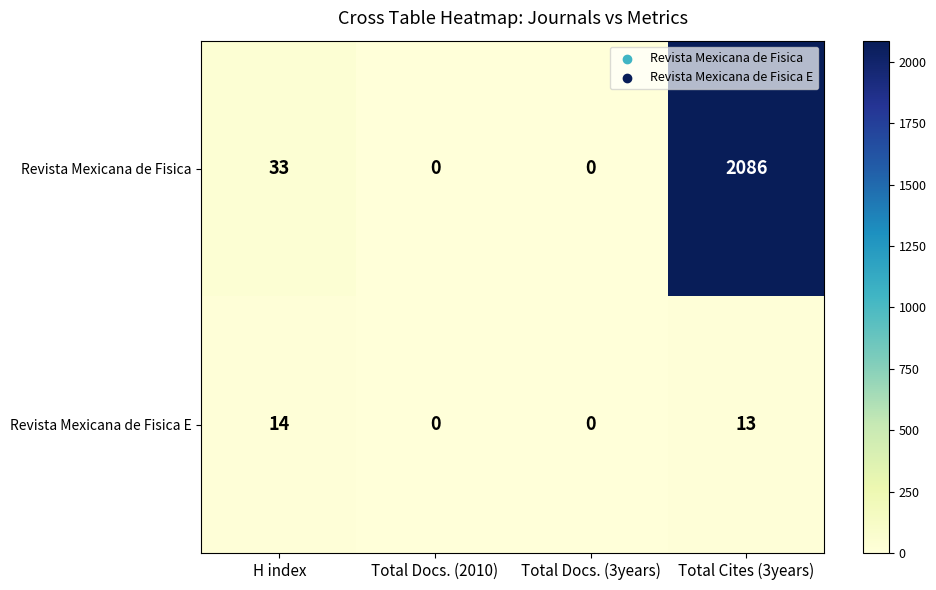

Is it true that Revista Mexicana de Fisica E equals 7 at H index?

False